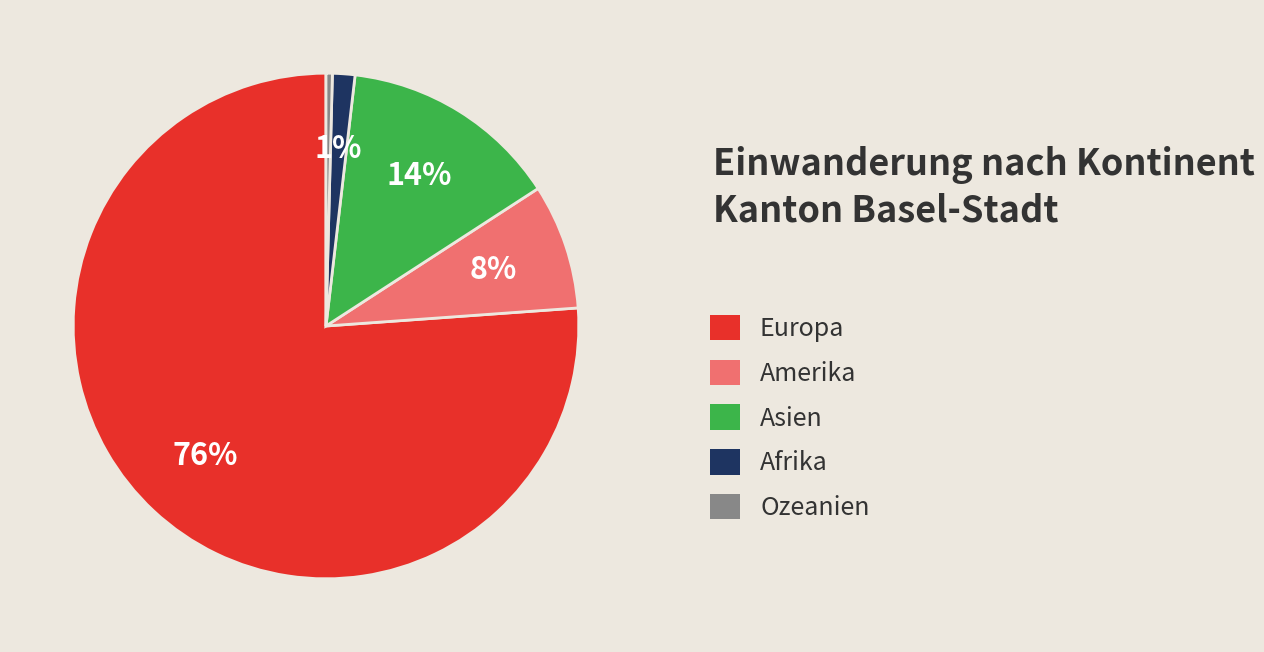

To the nearest percent, what is the combined percentage of Amerika and Ozeanien?

8%